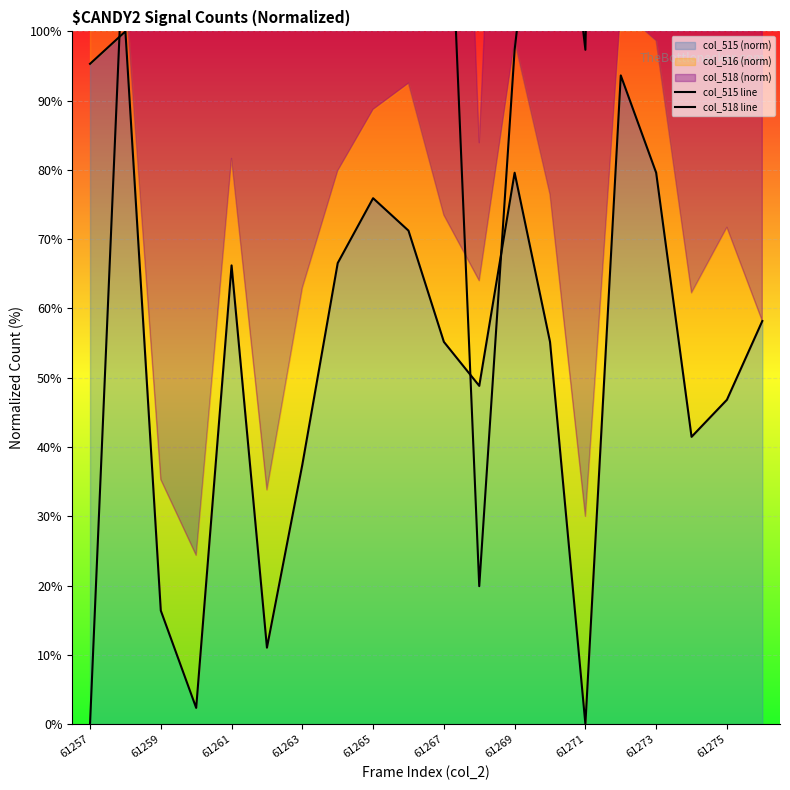

Is it true that col_515 (norm) equals 95.3 at 61257?

True